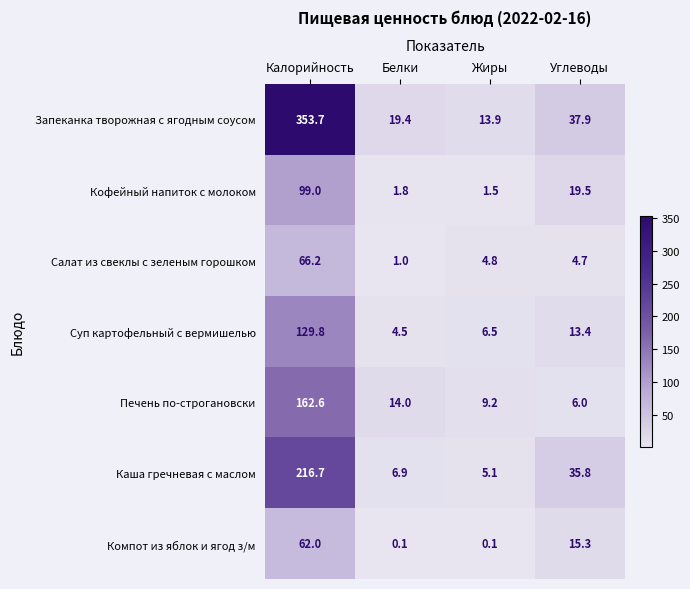

At Углеводы, list the series in order from largest to smallest.

Запеканка творожная с ягодным соусом, Каша гречневая с маслом, Кофейный напиток с молоком, Компот из яблок и ягод з/м, Суп картофельный с вермишелью, Печень по-строгановски, Салат из свеклы с зеленым горошком